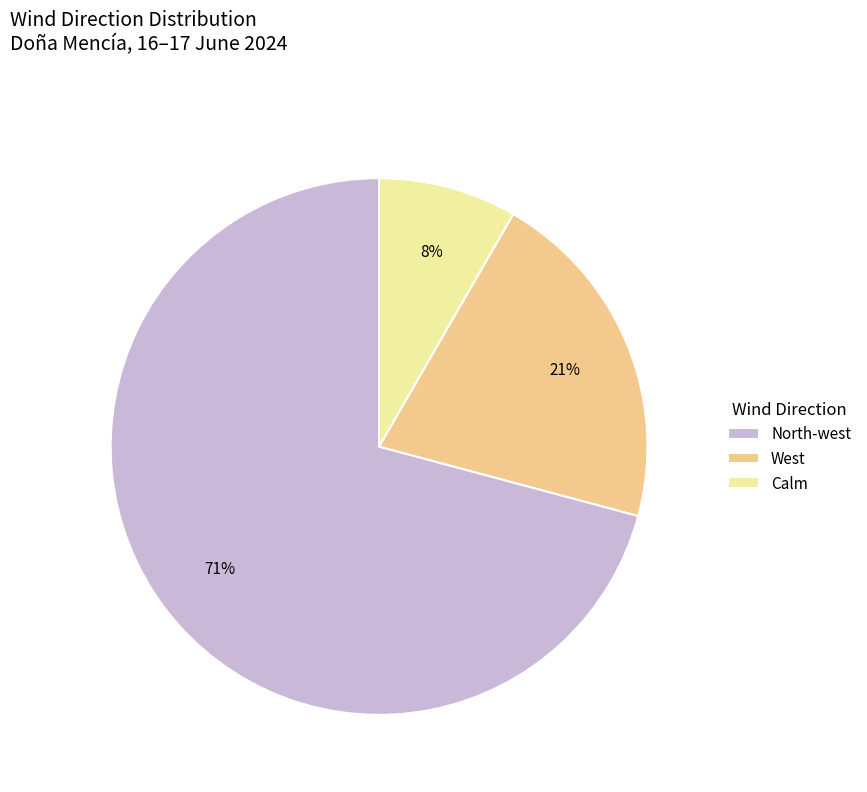

Which slice is the smallest?

Calm